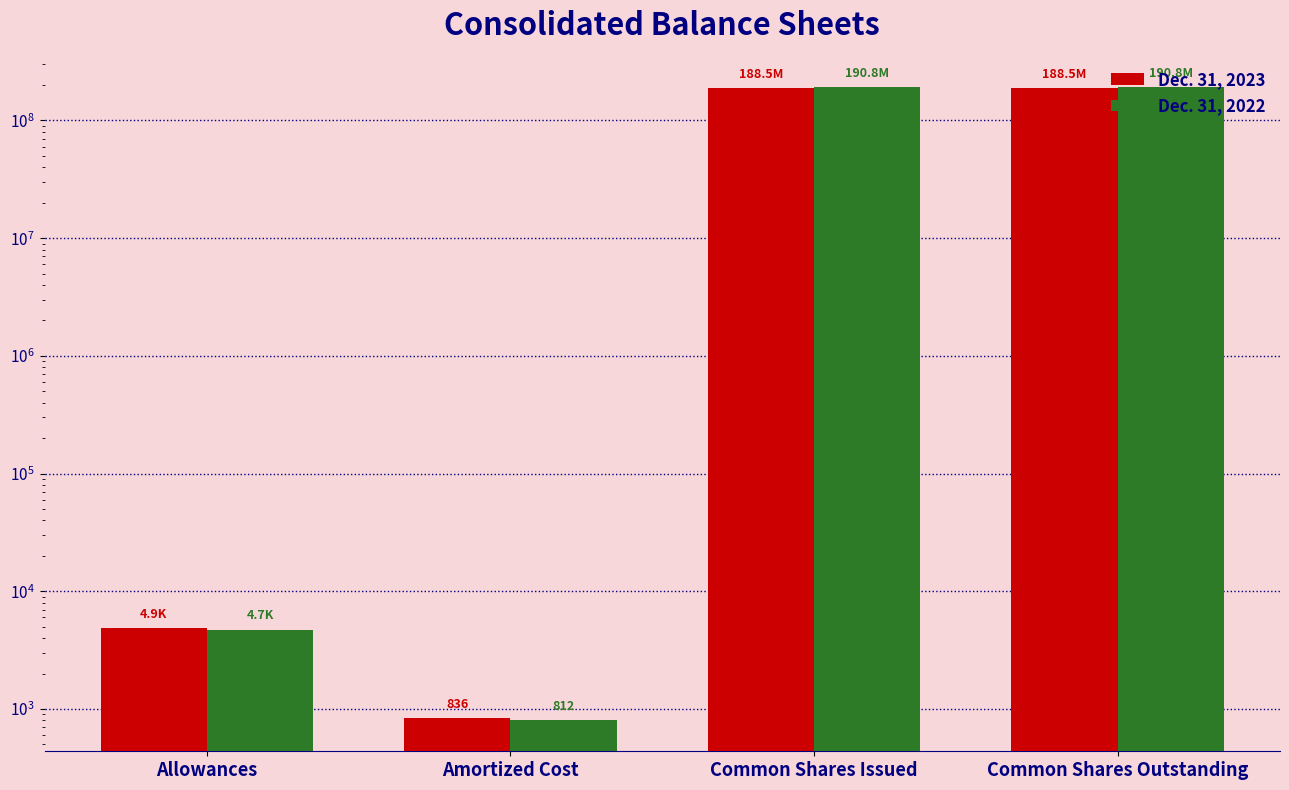

True or false: Dec. 31, 2023 has a value of 4906 at Allowances.

True